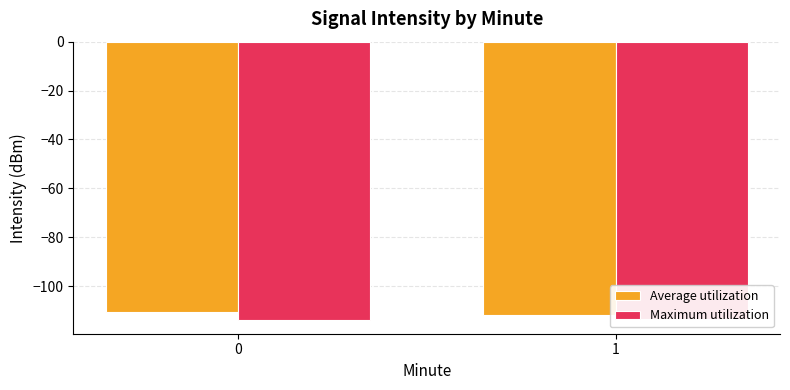

What is the difference between the Average utilization values at 0 and 1?

0.9